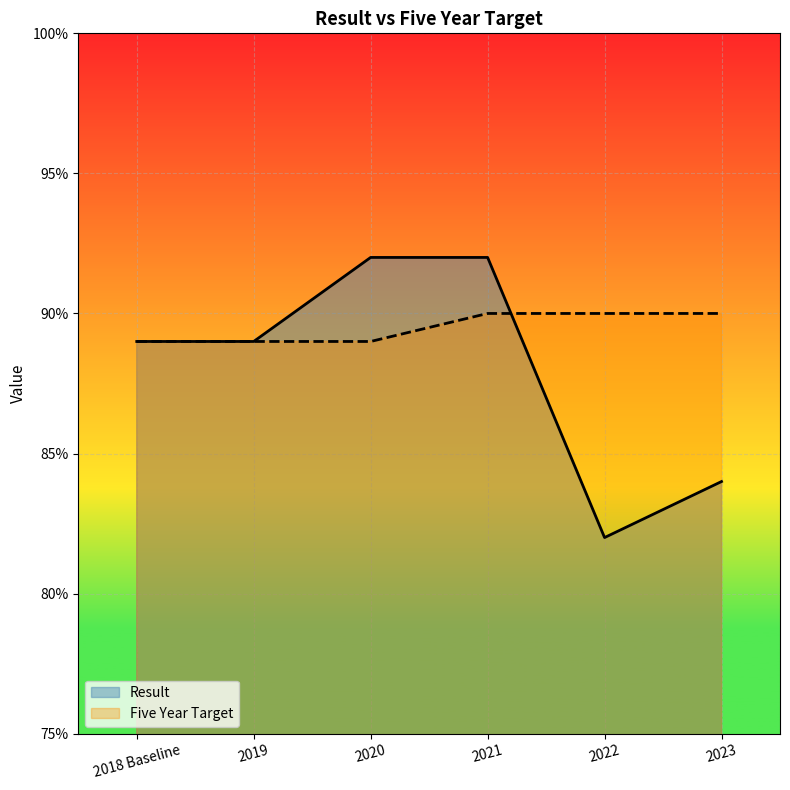

What position from the left is 2021?

4